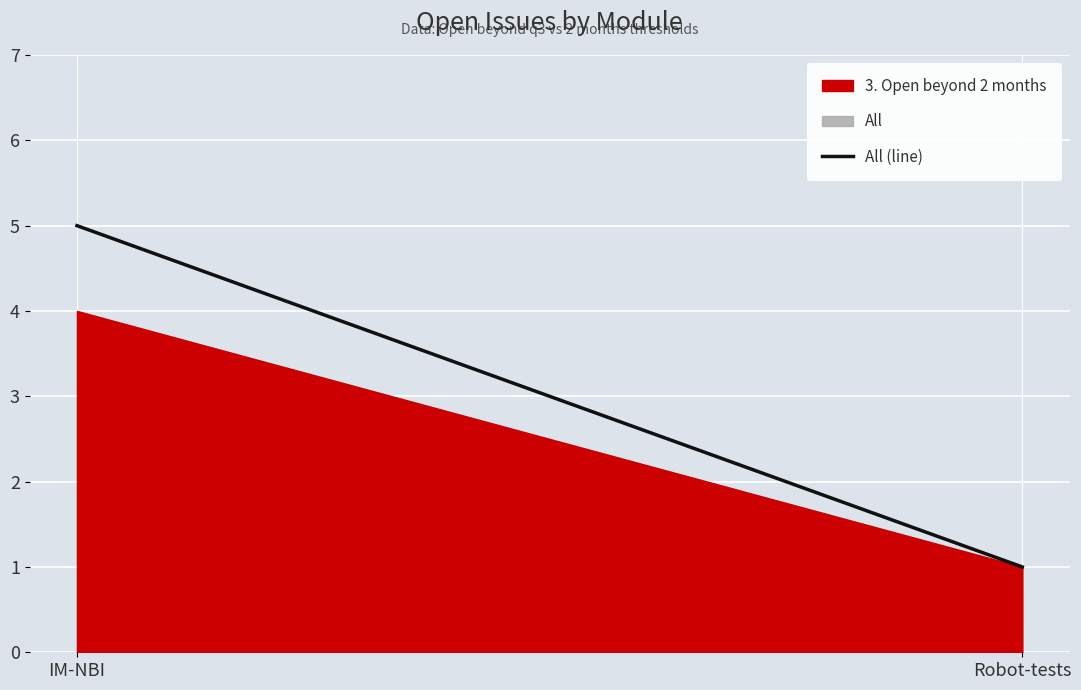

Which has a higher value, Robot-tests or IM-NBI?

IM-NBI